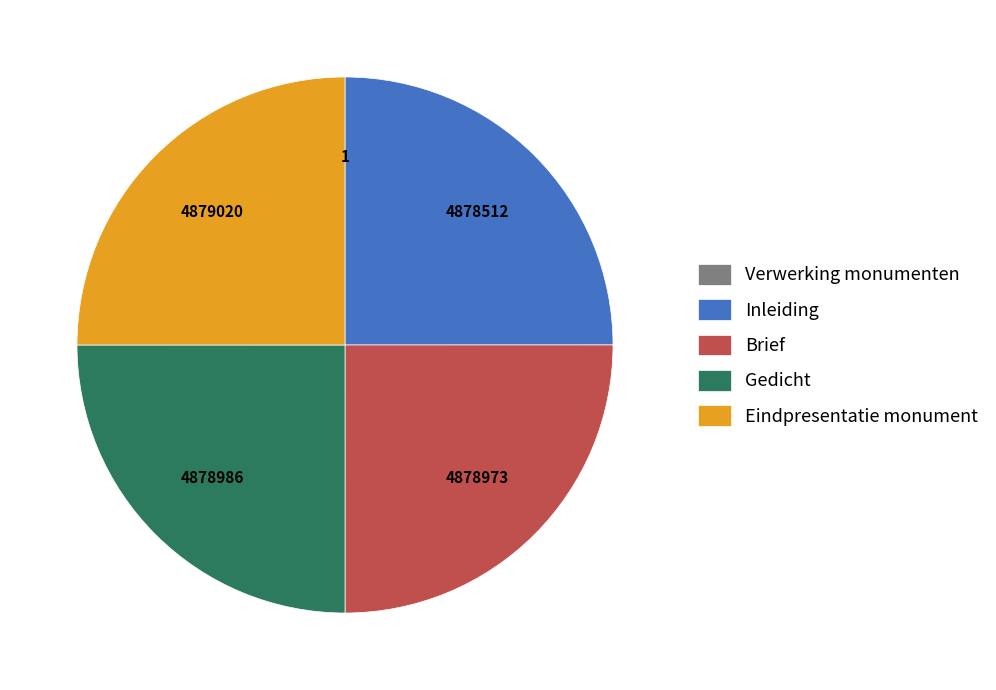

True or false: Inleiding accounts for 25% of the total.

True